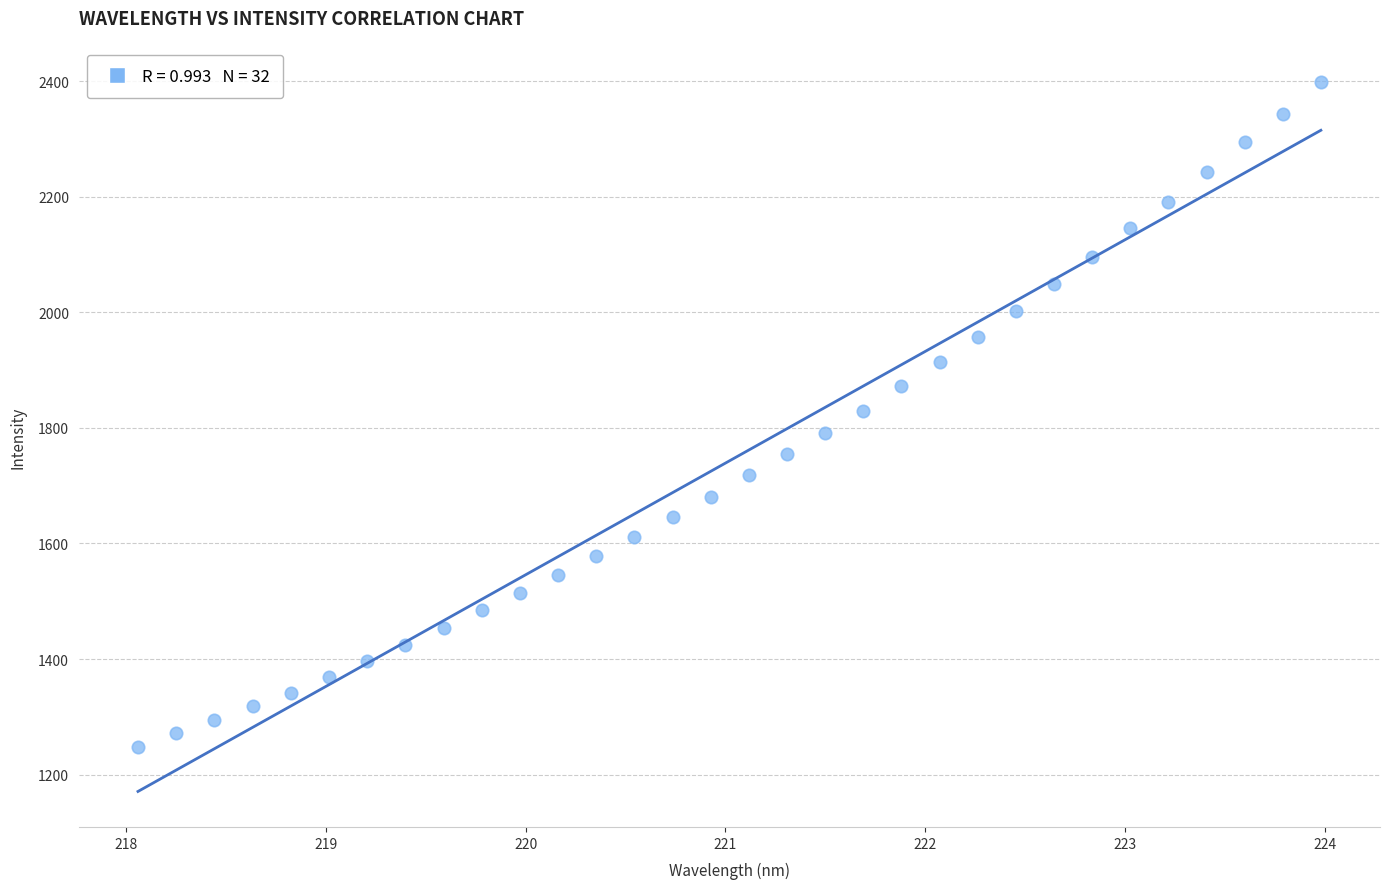

What is the range of Y values (max minus min)?

1151.6